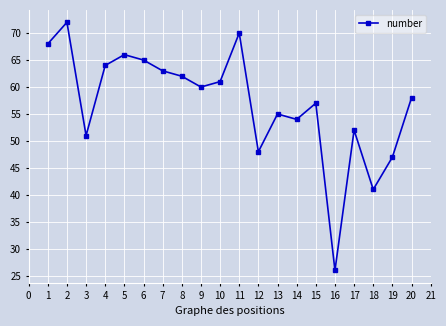

How many interior local valleys (lower than both neighbors) does the data have?

6